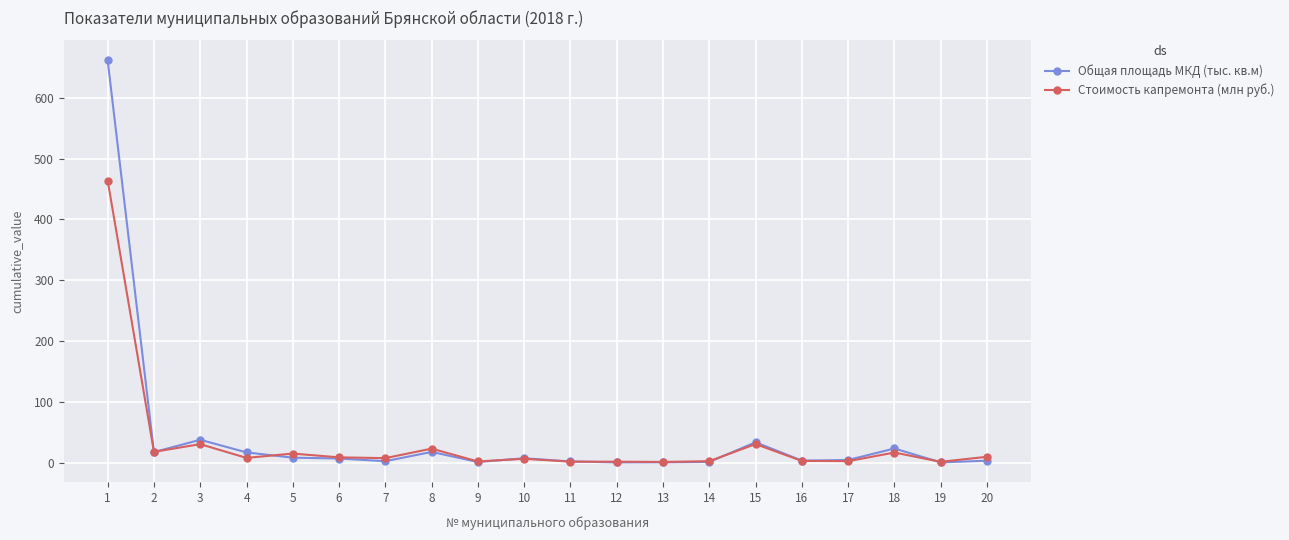

At which label does Стоимость капремонта (млн руб.) reach its peak?

1